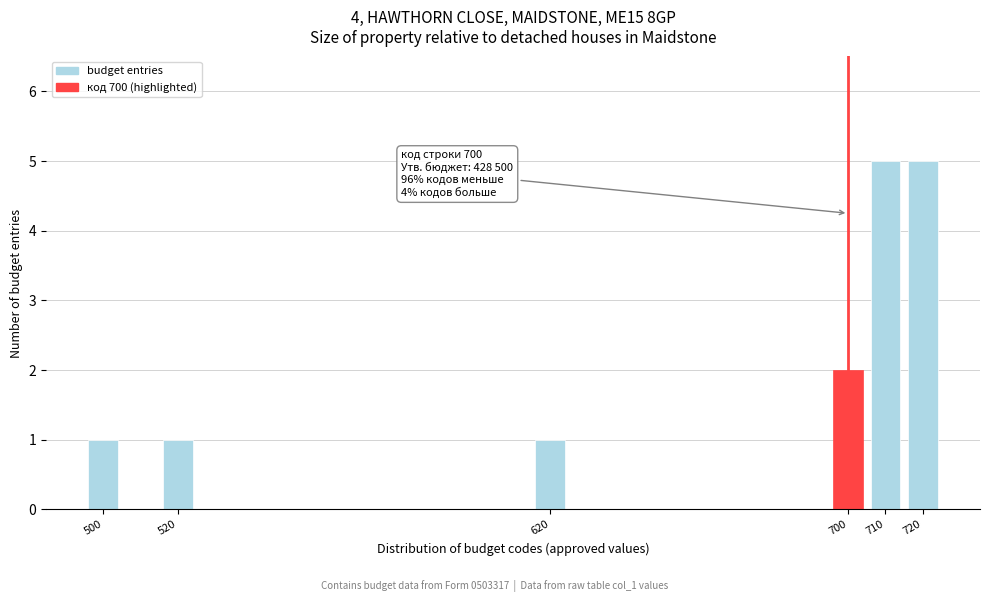

Reading right to left, list all the values displayed in this chart.

5	5	2	1	1	1